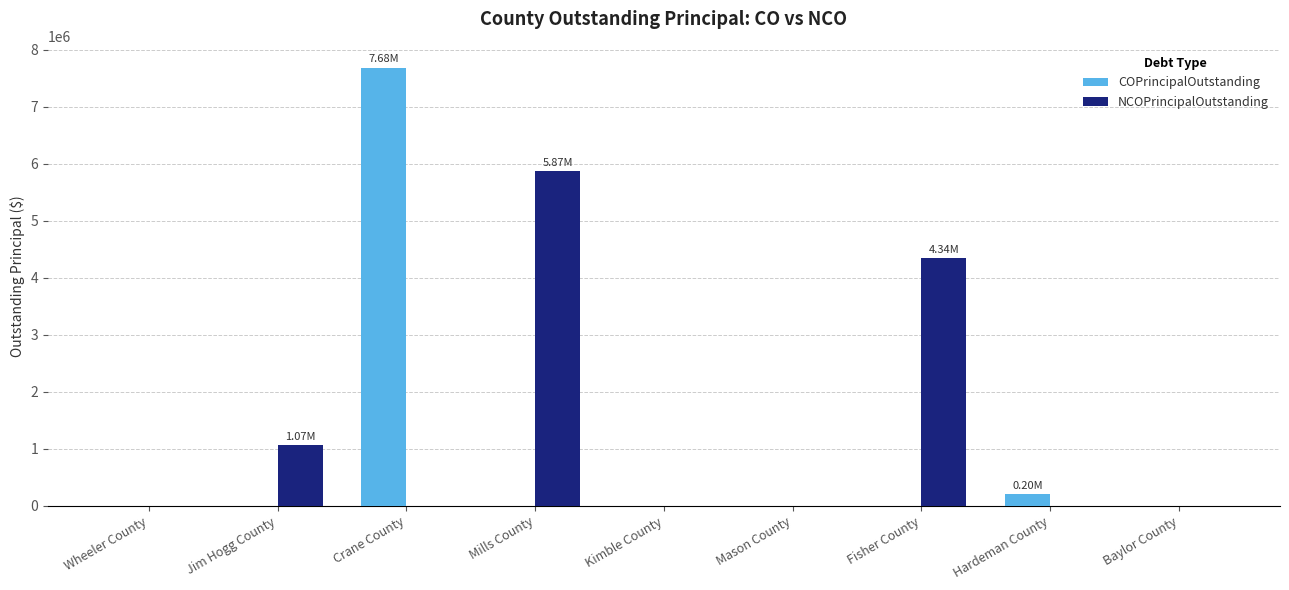

Between Mills County and Mason County, which series saw the biggest shift?

NCOPrincipalOutstanding